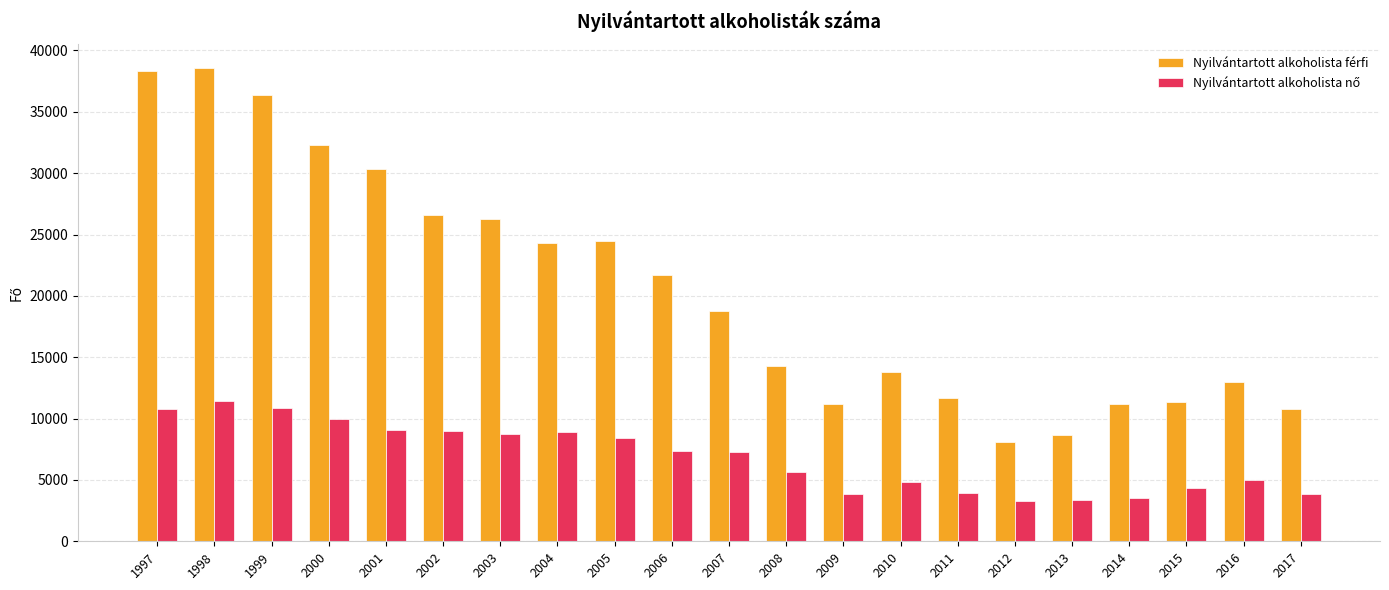

The value of Nyilvántartott alkoholista férfi at 2012 is 2842. True or false?

False